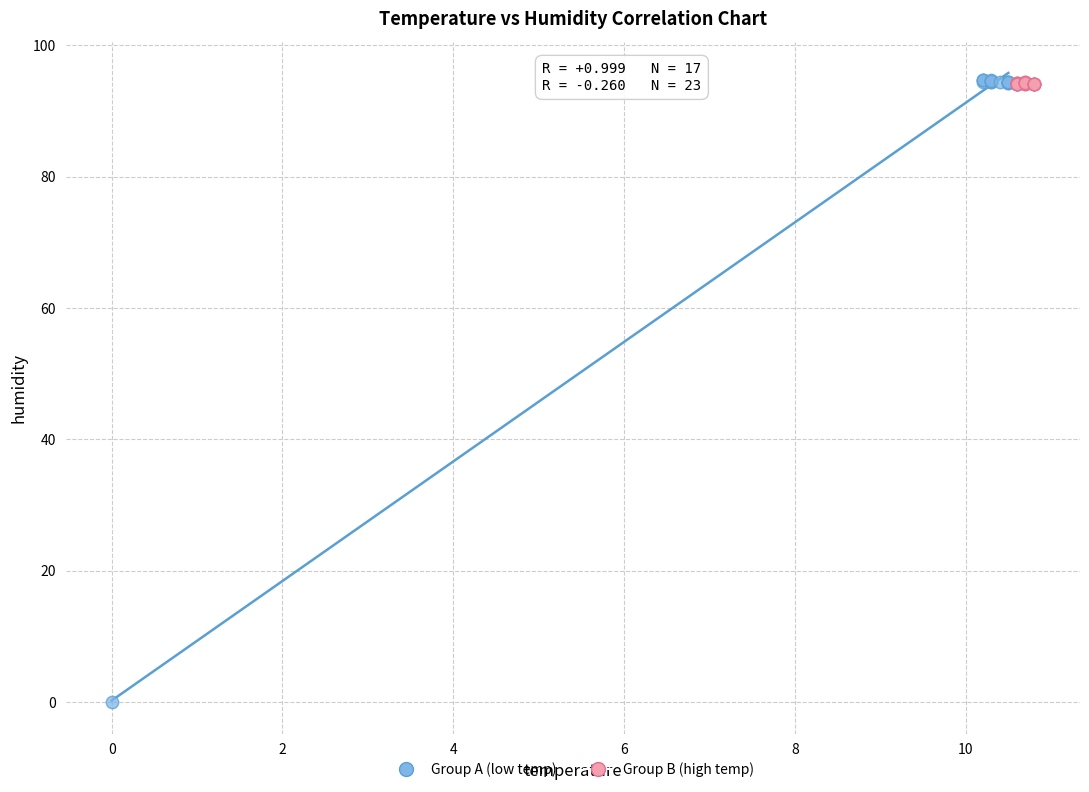

Which series has the largest Y range (max minus min)?

Group A (low temp)